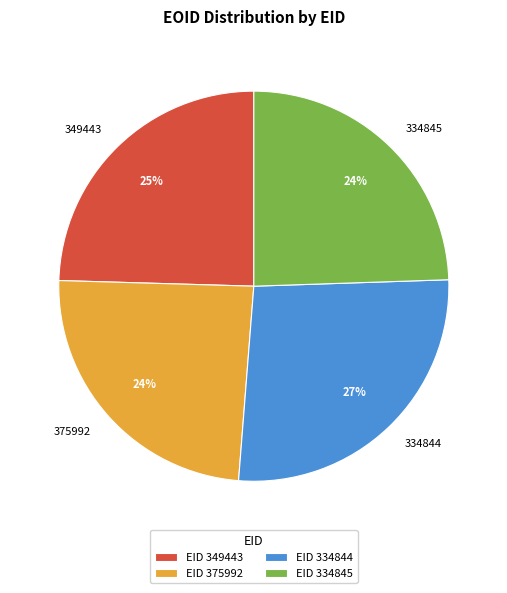

To the nearest percent, what percentage of the pie is 375992?

24%